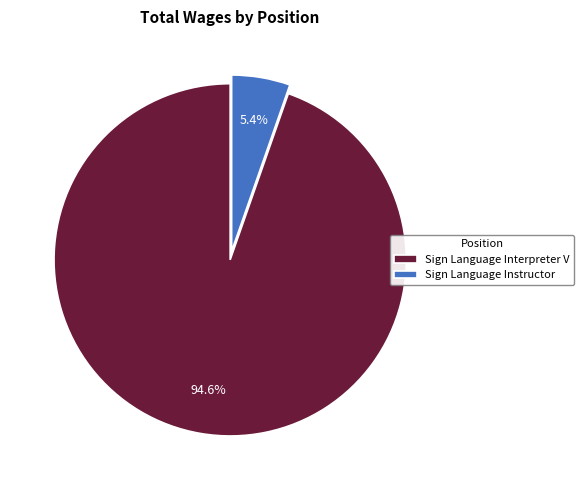

How many slices are in this pie chart?

2